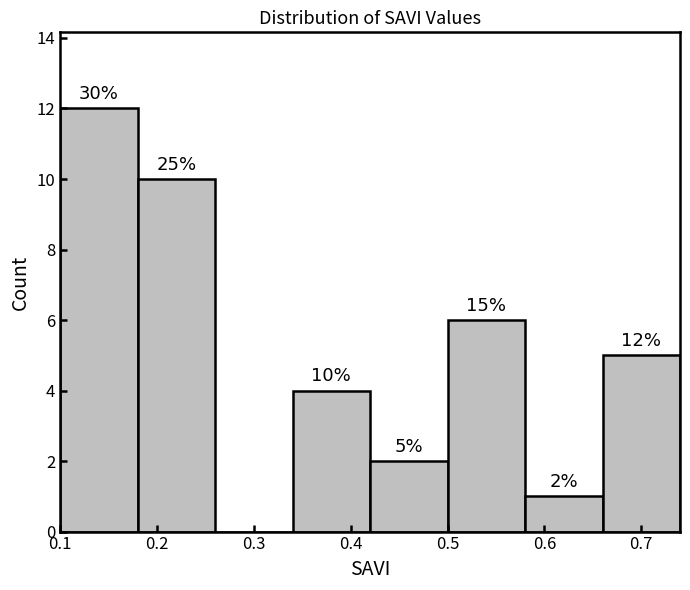

Which range on the x-axis has the tallest bar?

0.10 to 0.18